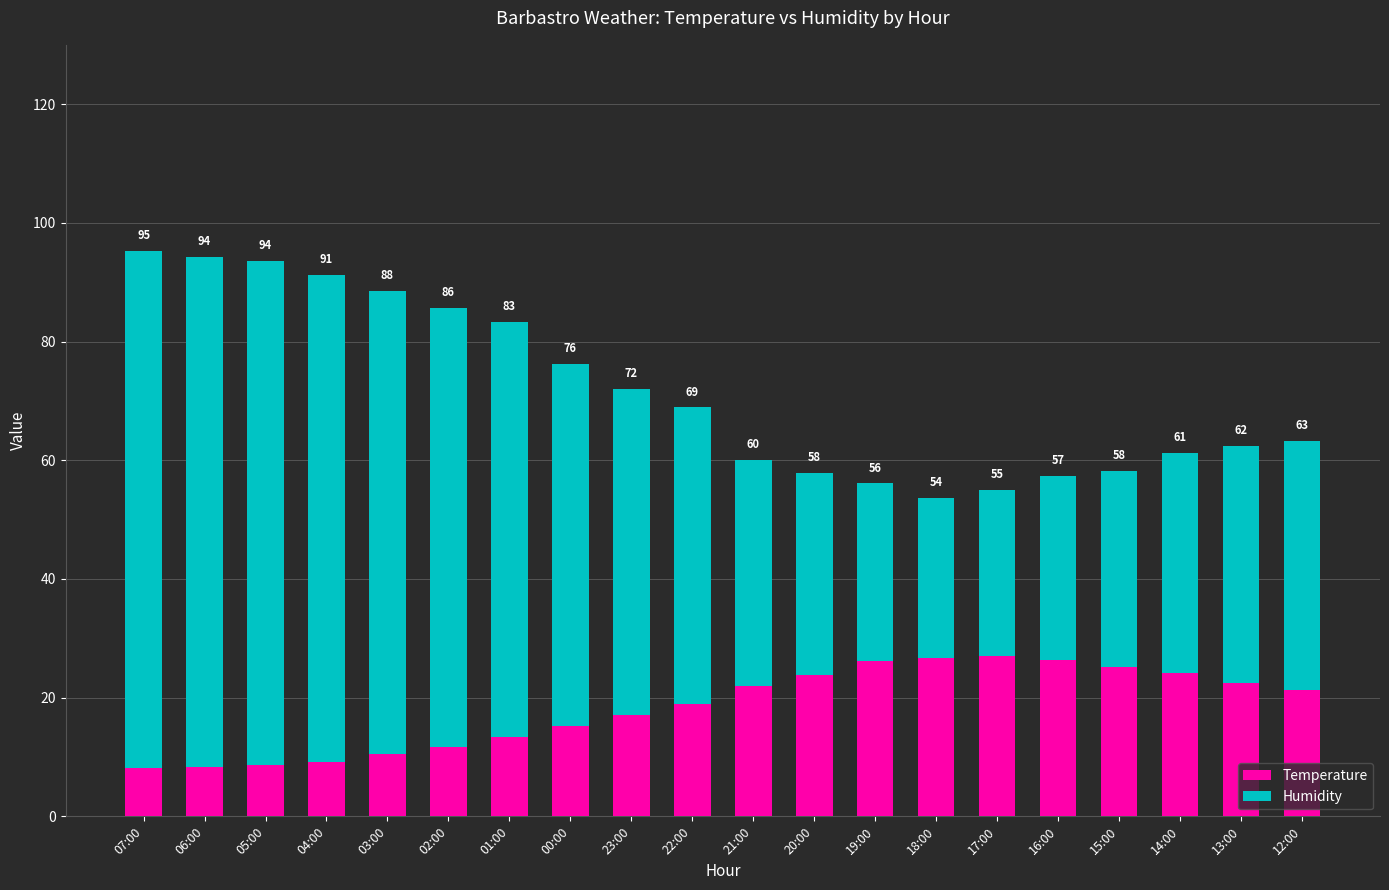

What are all the series names shown in the legend?

Temperature, Humidity